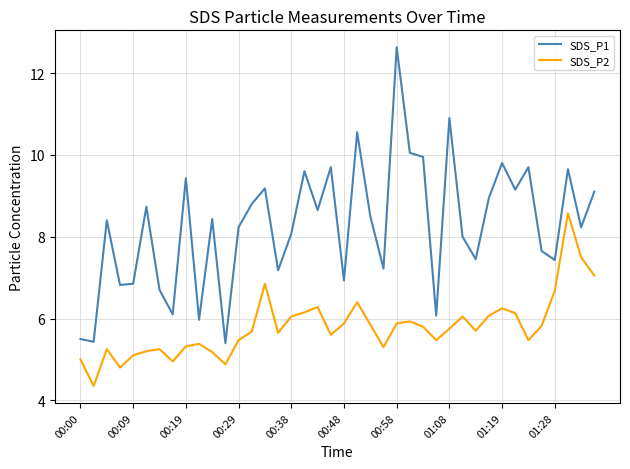

Which series has the largest total across all categories?

SDS_P1